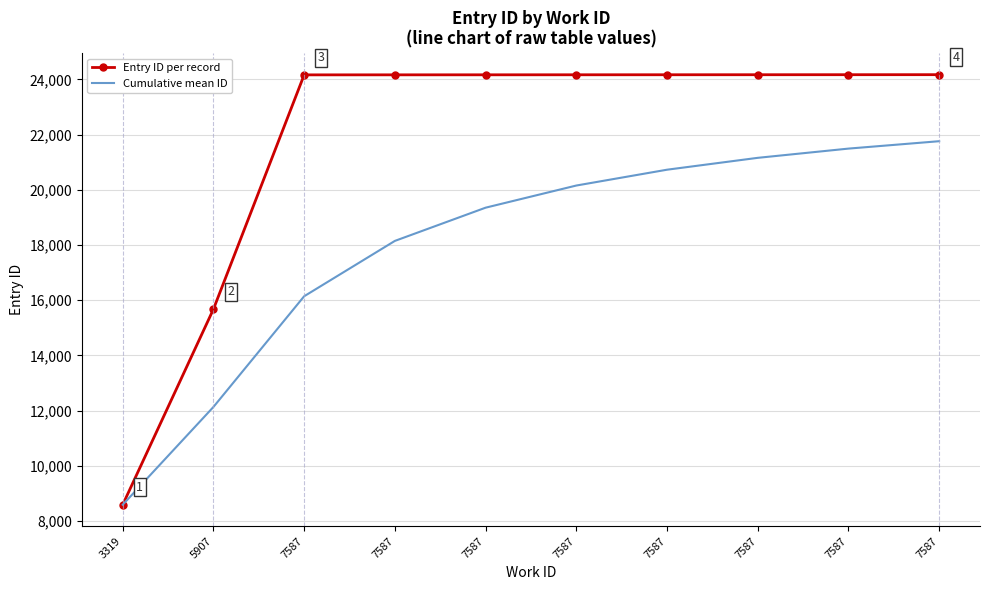

How many values in the Cumulative mean ID series exceed 20154?

5